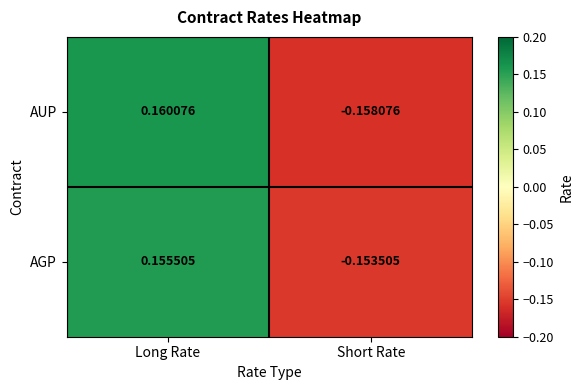

At which label does AGP reach its peak?

Long Rate